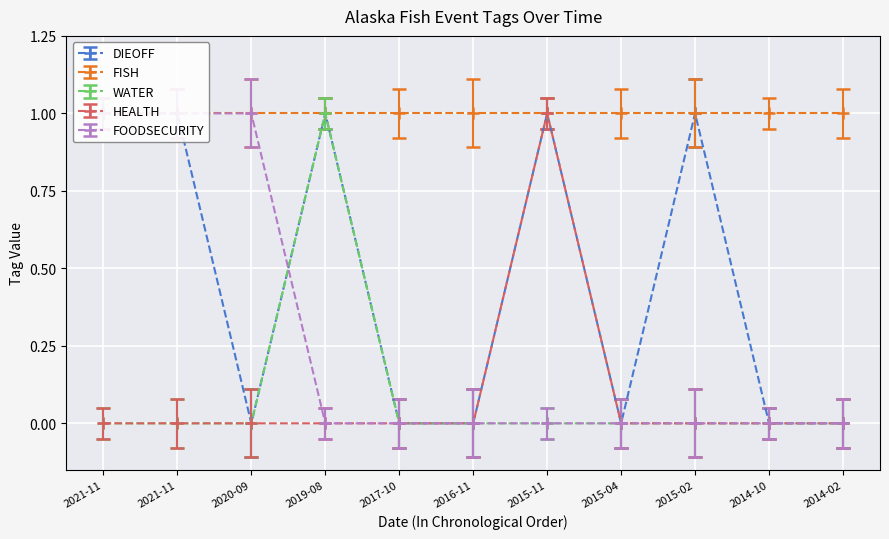

Is it true that WATER equals 1 at 2021-11-30?

False